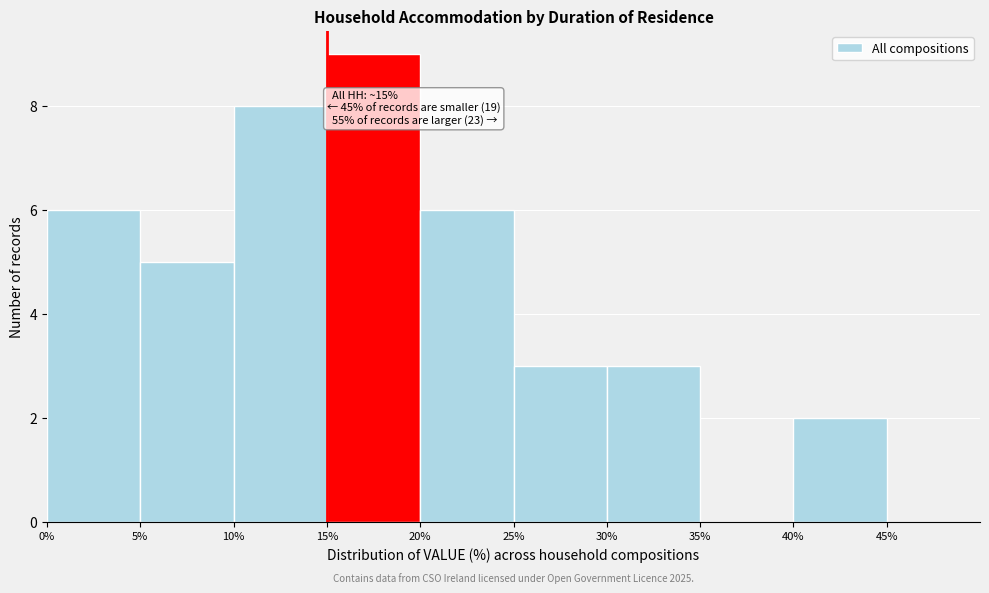

Which range on the x-axis has the tallest bar?

15% to 20%